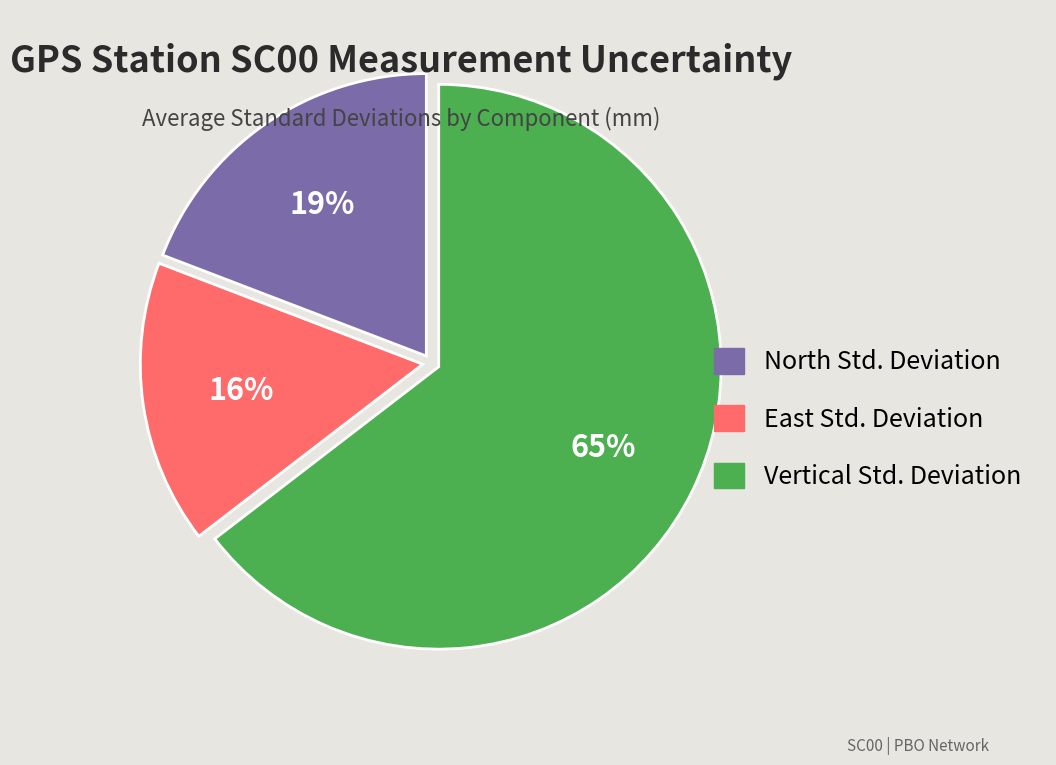

Is the sum of North Std. Deviation and East Std. Deviation greater than half?

No